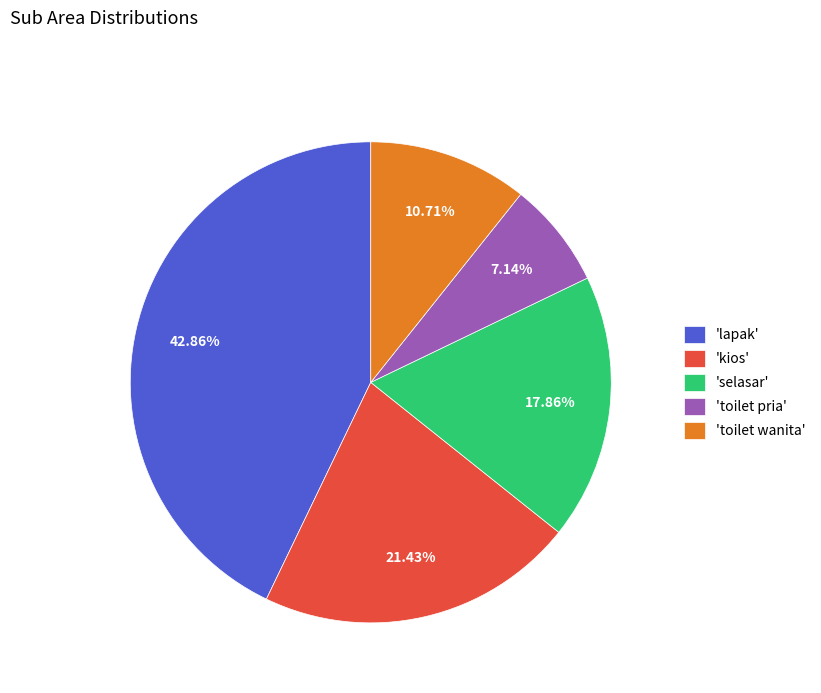

Combined, do 'lapak' and 'kios' account for over 50%?

Yes